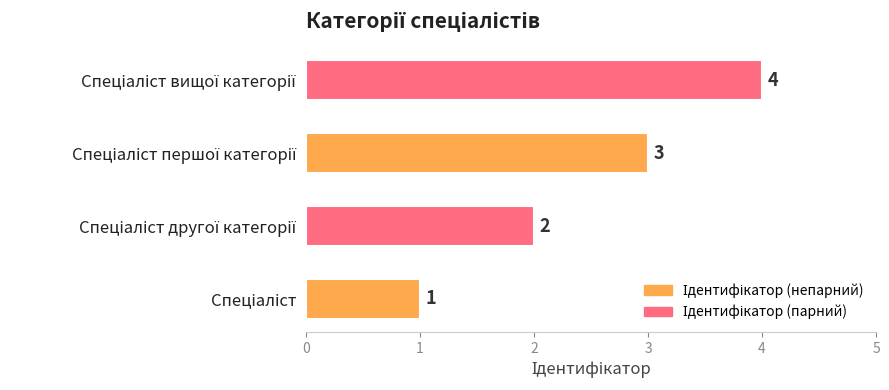

Count the values in the range 2 to 4.

3